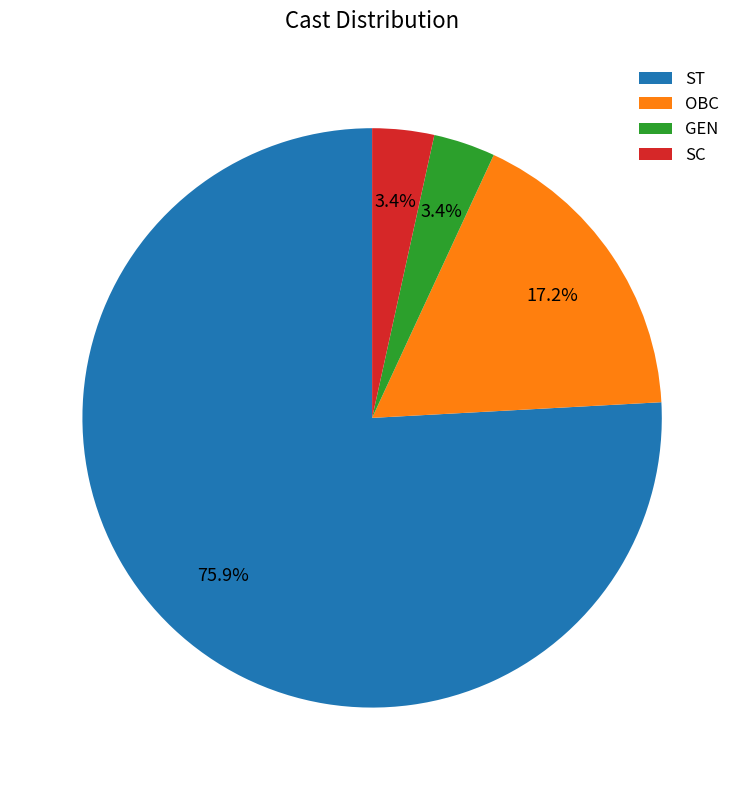

Between SC and OBC, which is larger?

OBC